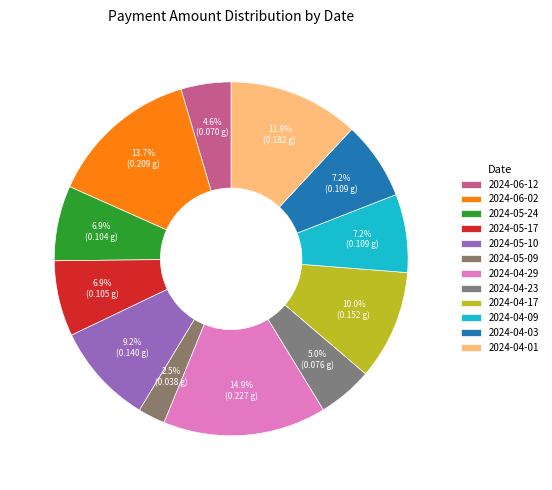

What is the largest slice in the pie chart?

2024-04-29